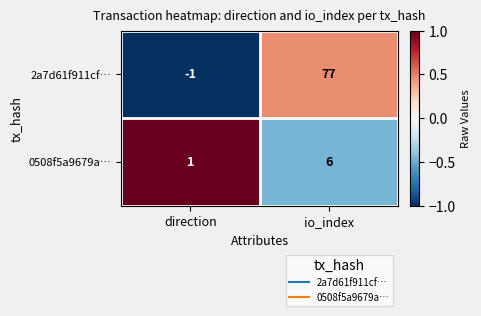

Rank the series by their maximum value, from lowest to highest.

0508f5a9679a…, 2a7d61f911cf…